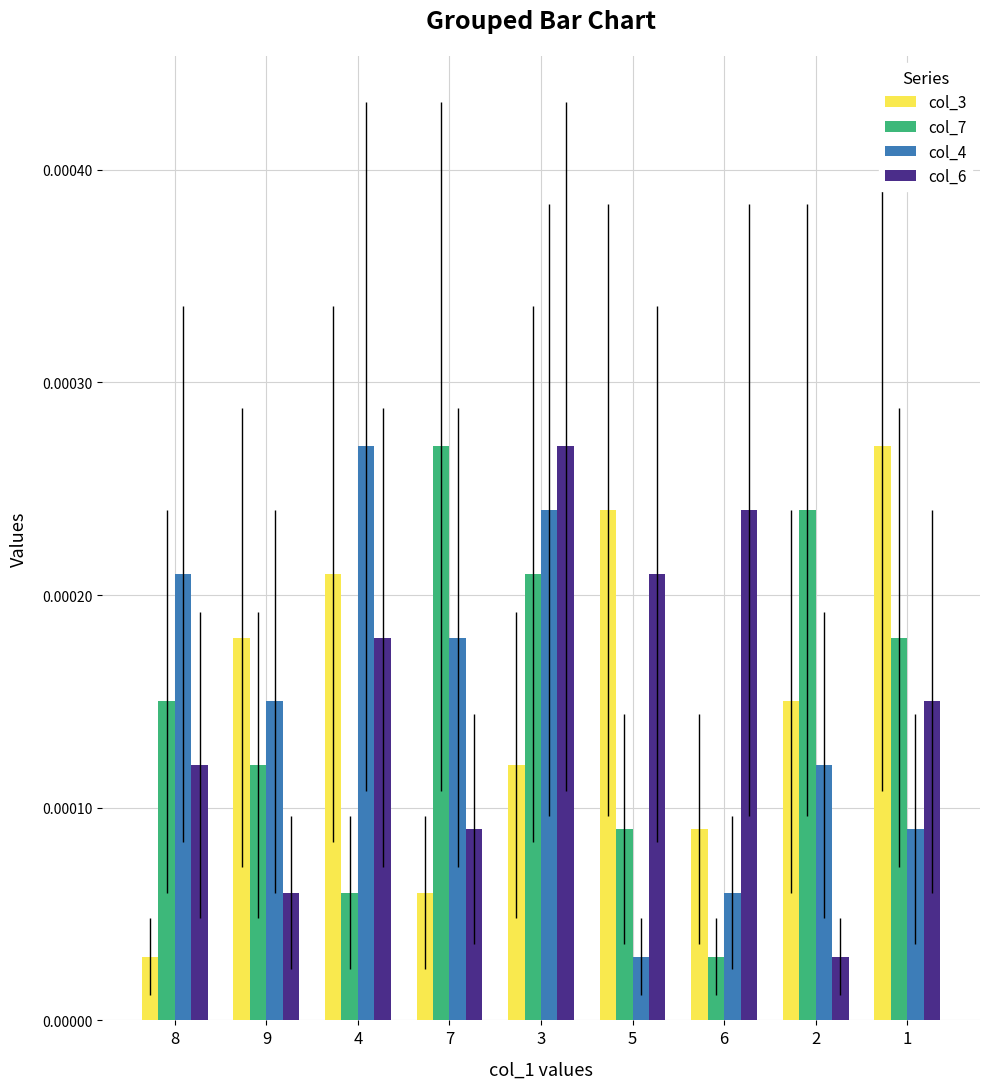

Rank the categories by col_4 value from highest to lowest.

4, 3, 8, 7, 9, 2, 1, 6, 5